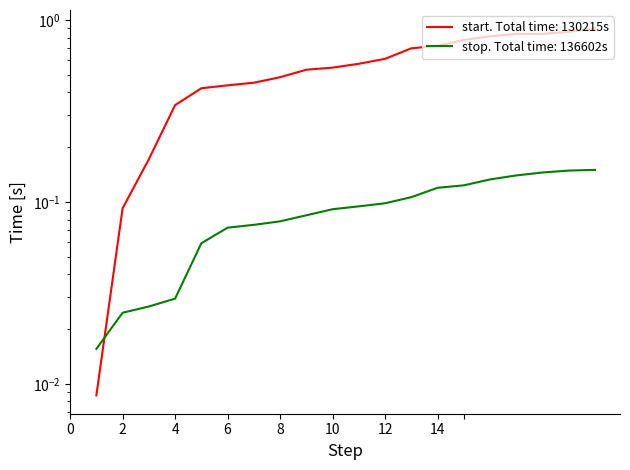

What is the difference between the start values at 3 and 13?

0.1